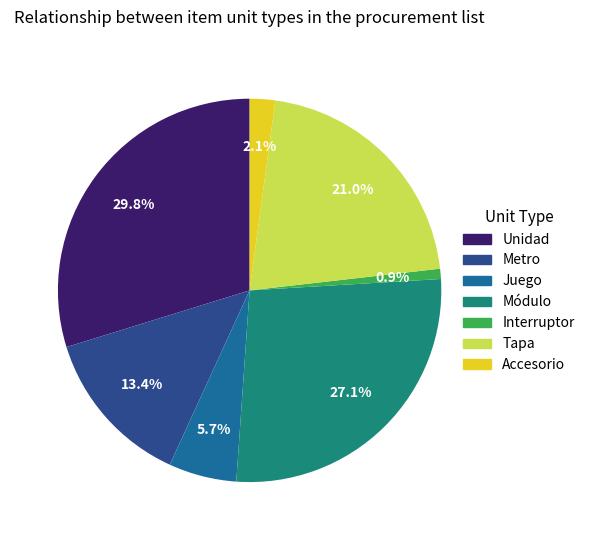

How much of the chart is everything except Juego?

94.3%